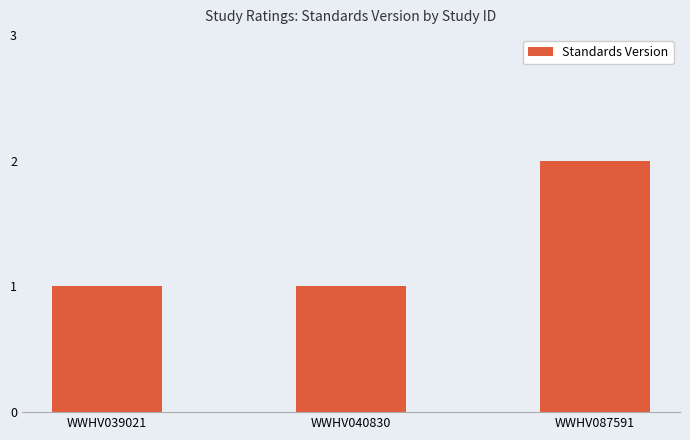

How many bars are there in total?

3